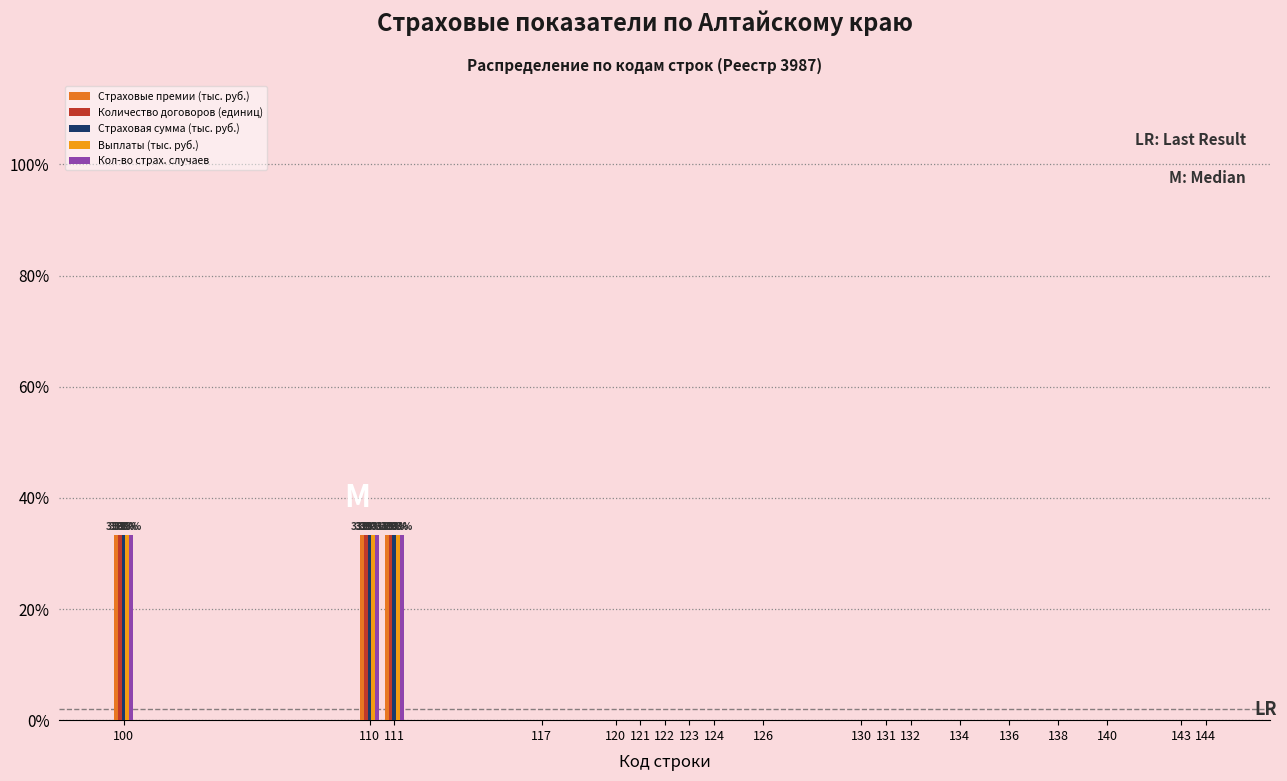

Is it true that Выплаты (тыс. руб.) equals 0.0 at 124?

True